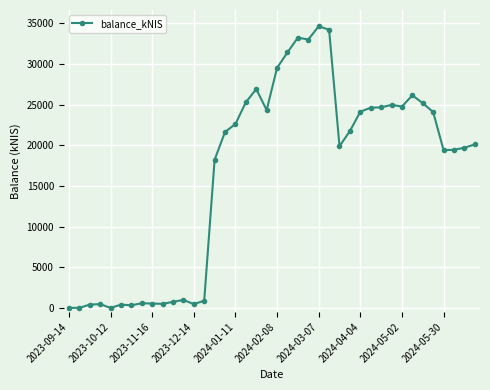

True or false: the data has more than 1 interior local peaks.

True